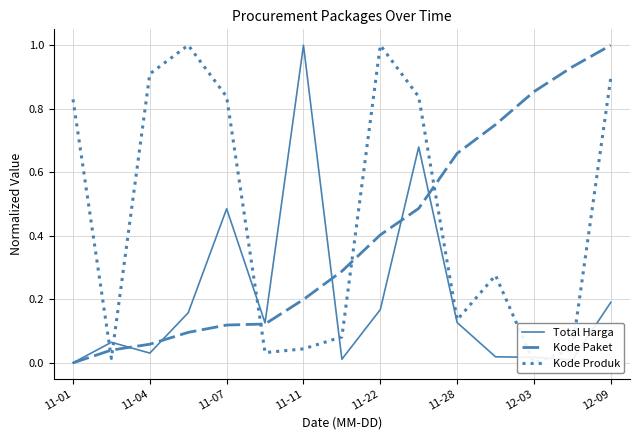

Is it true that Kode Paket equals 0.4 at 11-22?

True